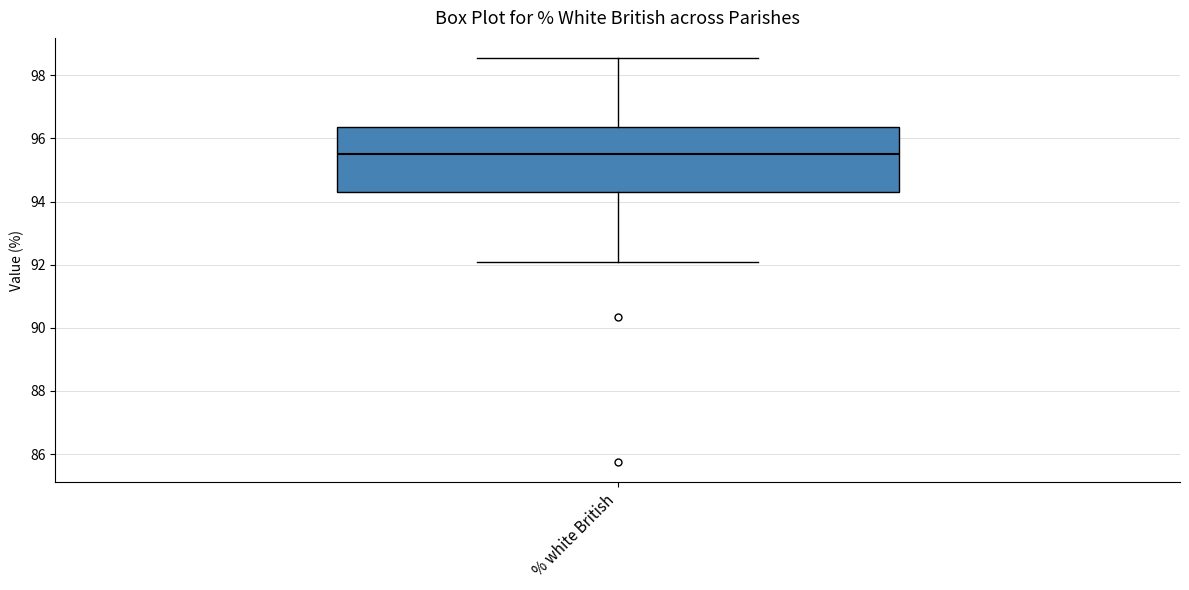

Read this box plot against the y-axis: the position of the median line, the range covered by the box, and the ends of both whiskers. The values are not printed on the chart, so give them approximately, as read against the axis.

median 95.6, box 94.2 to 96.4, whiskers 92.0 to 98.6